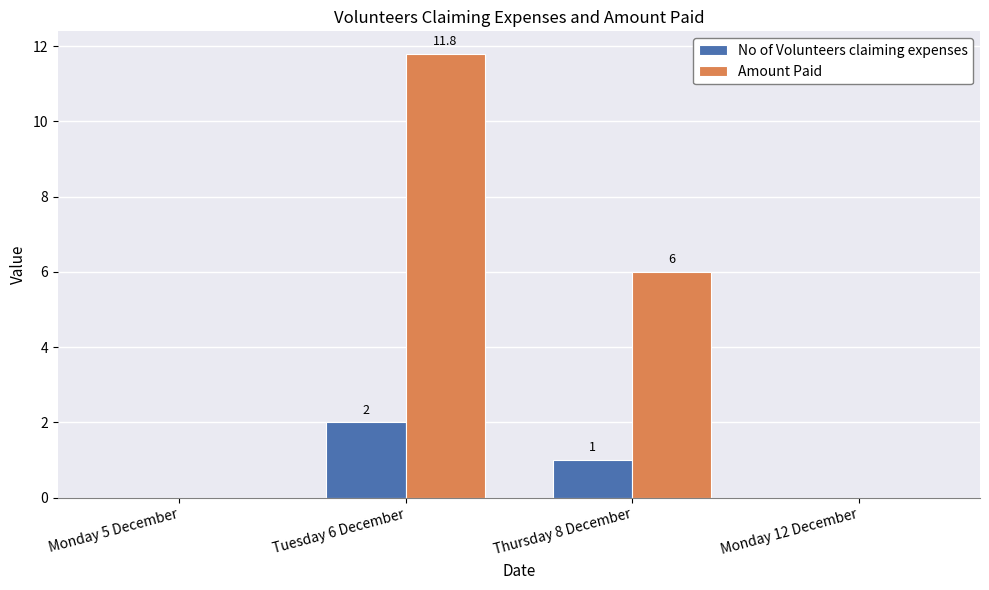

Does the chart contain stacked bars?

No